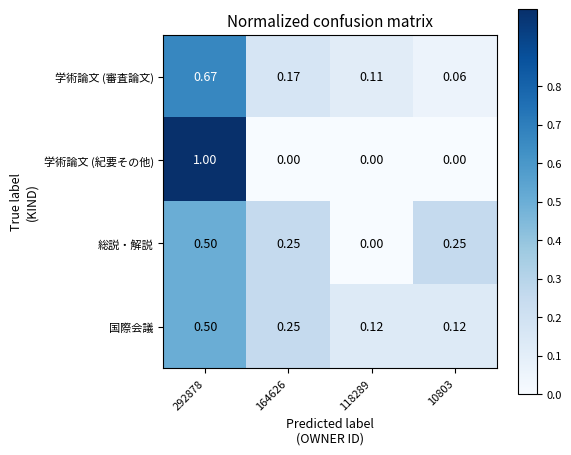

Count the number of categories in the chart.

4